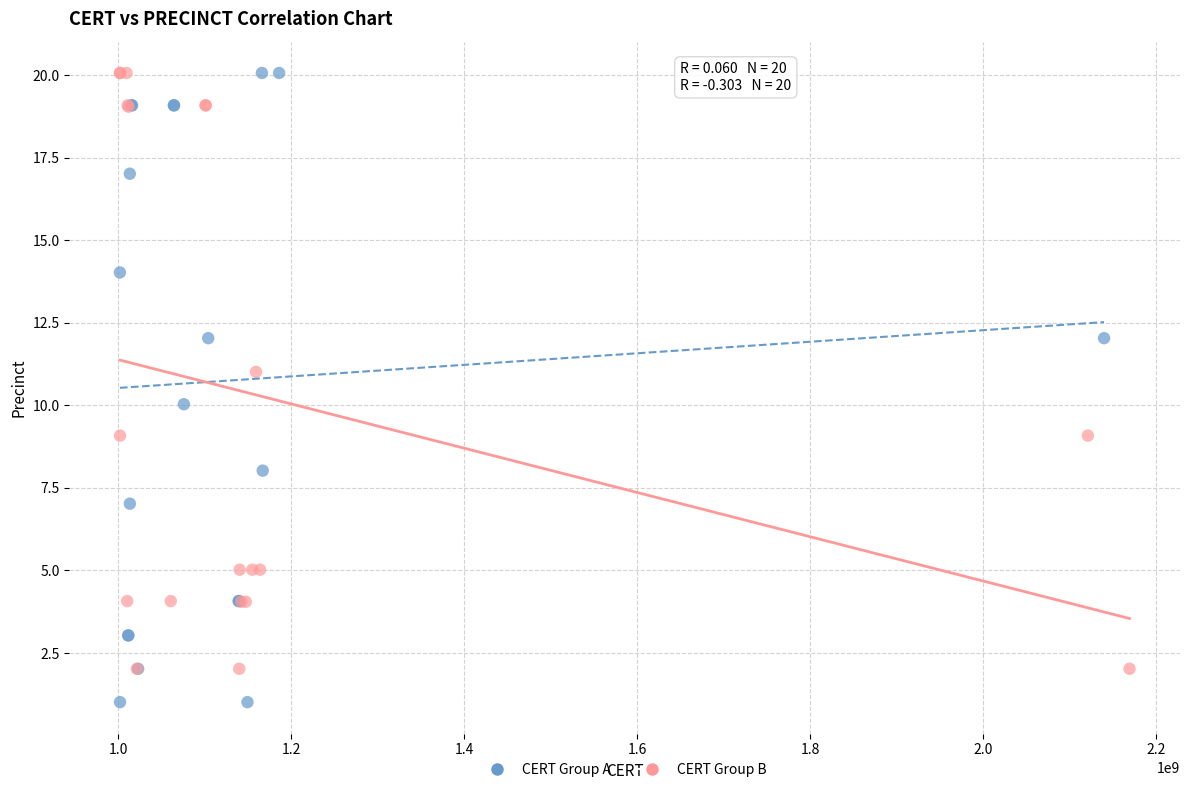

Which series contains the lowest Y value?

CERT Group A